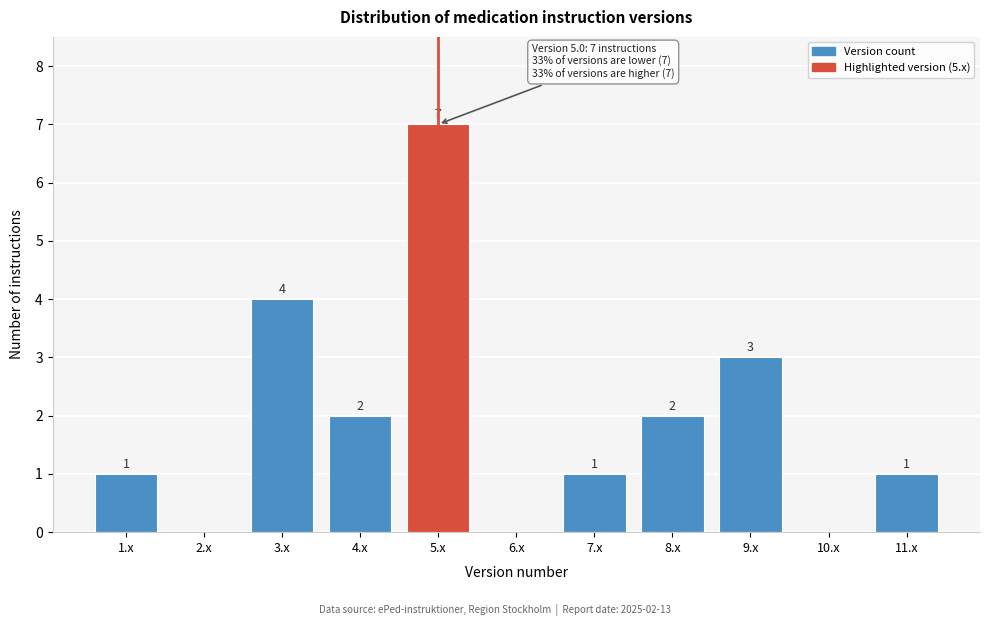

Which range on the x-axis has the tallest bar?

4.5 to 5.5